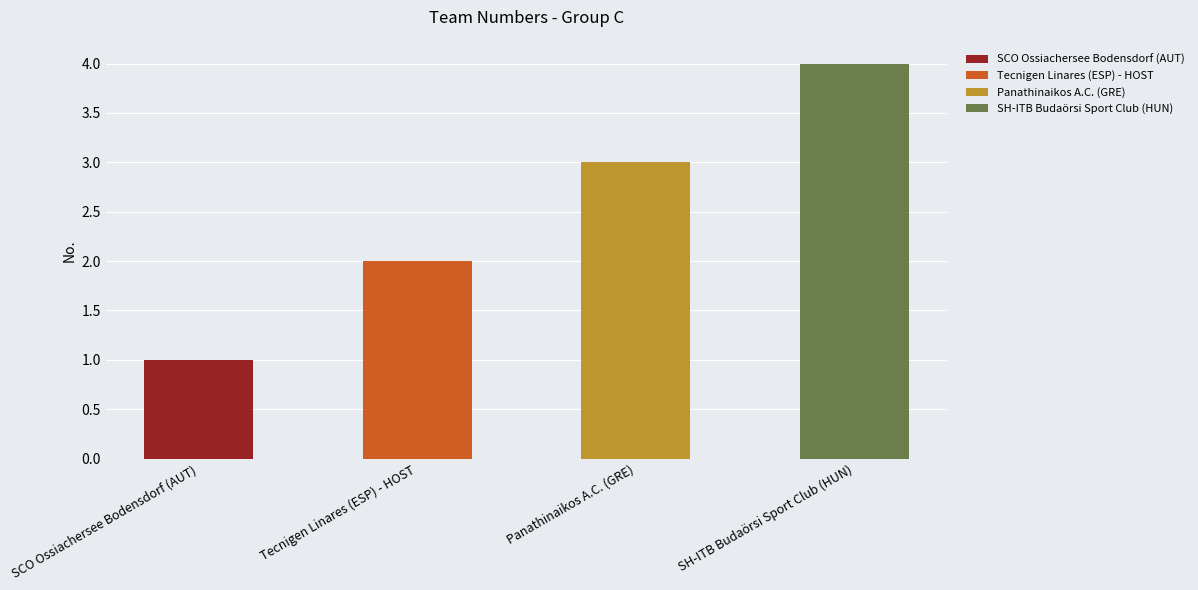

Reading left to right, list all the values displayed in this chart.

1	2	3	4